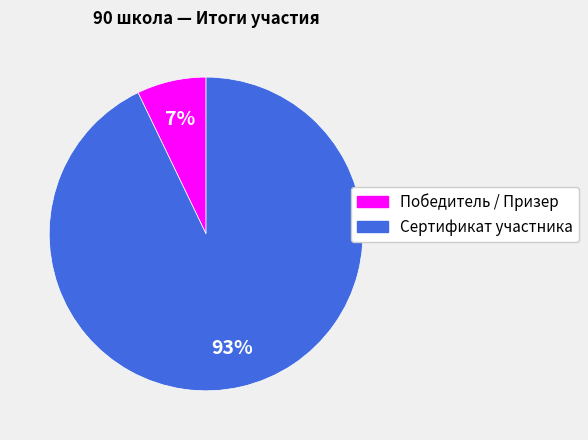

Is the sum of Победитель / Призер and Сертификат участника greater than half?

Yes